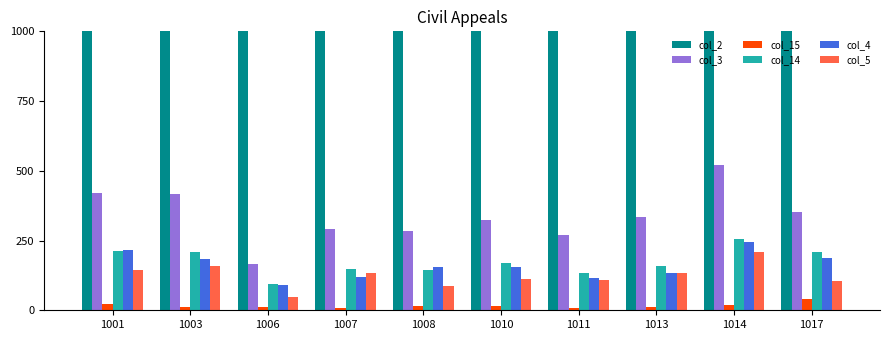

What is the value of the col_4 bar at the 7th from the left?

116